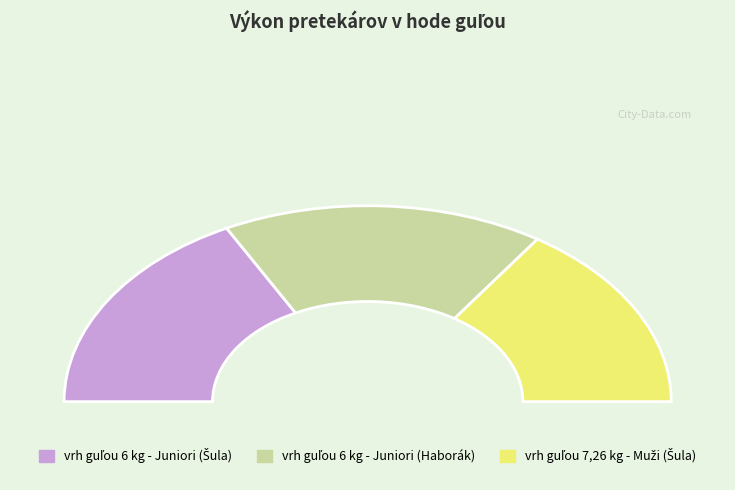

To the nearest percent, what is the average slice percentage?

33%